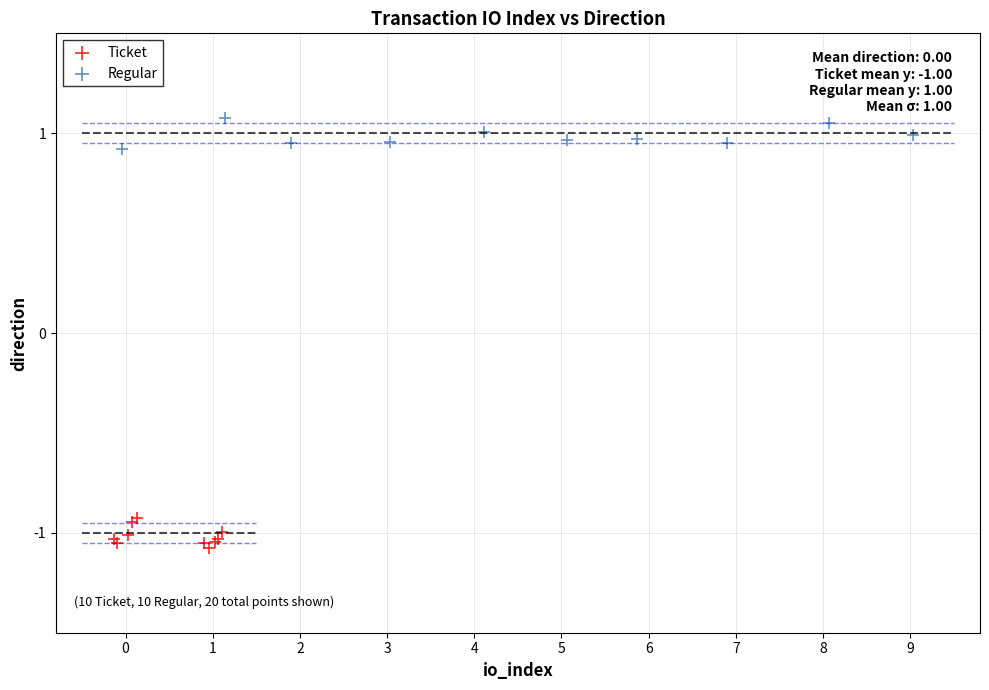

Which series contains the highest Y value?

Regular